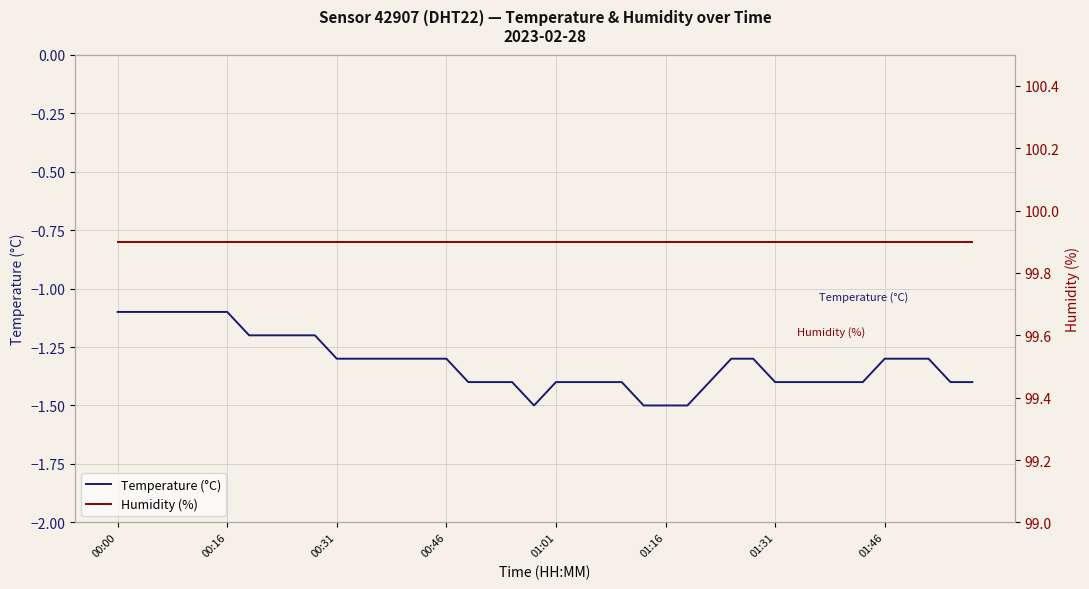

At which category does Temperature (°C) reach its first local valley?

19